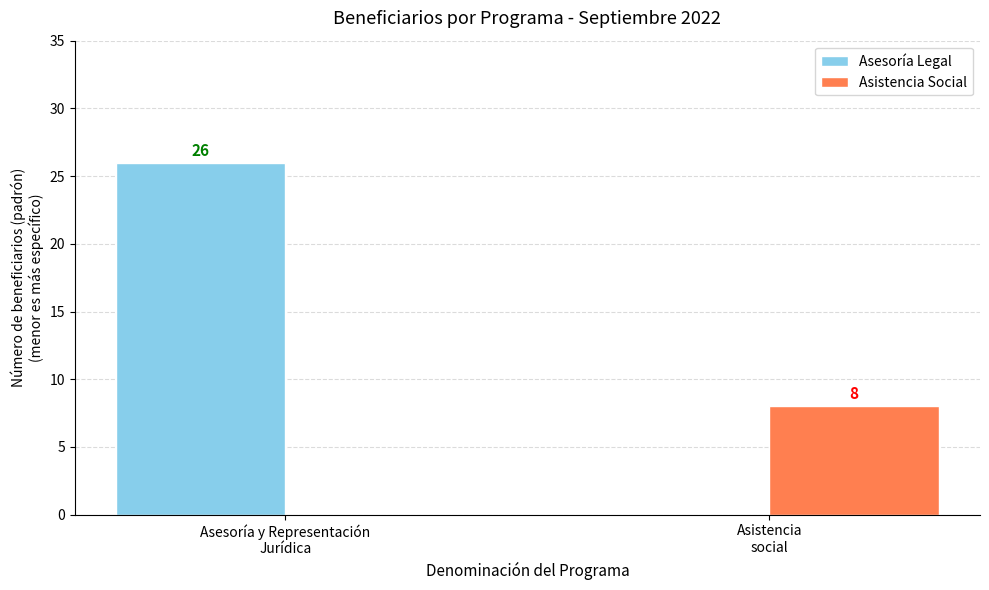

What is the total value across all series at Asesoría y Representación
Jurídica?

26